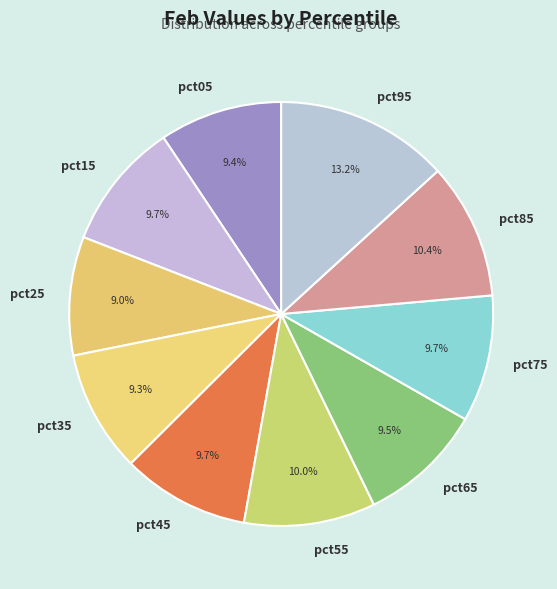

Between pct25 and pct45, which is larger?

pct45